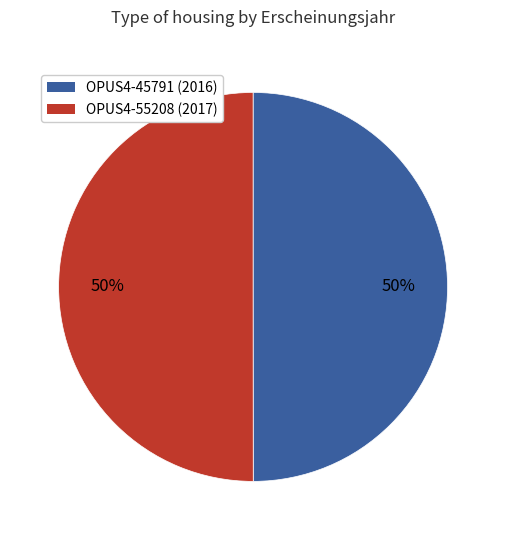

What percentage is the OPUS4-55208 slice, to the nearest percent?

50%